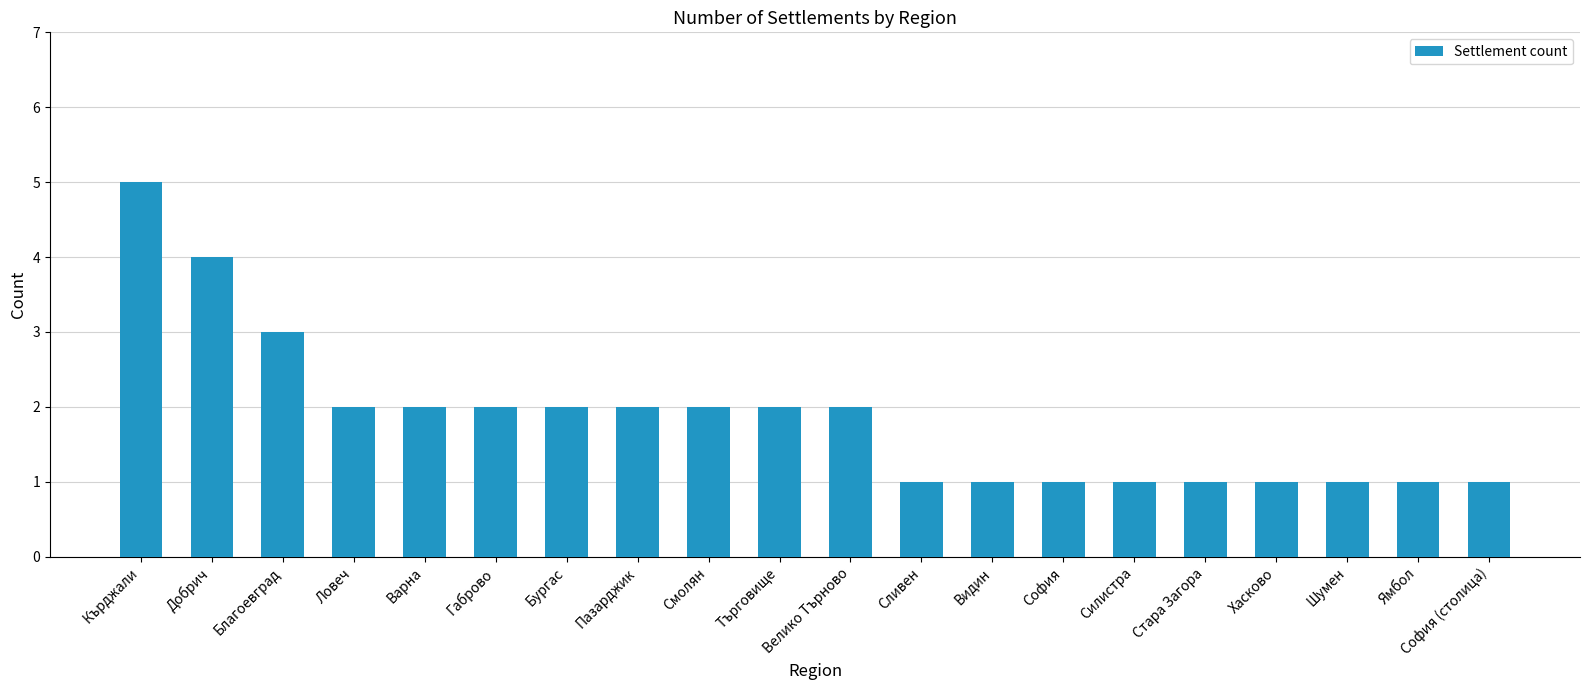

What is the label of the 2nd bar from the left?

Добрич